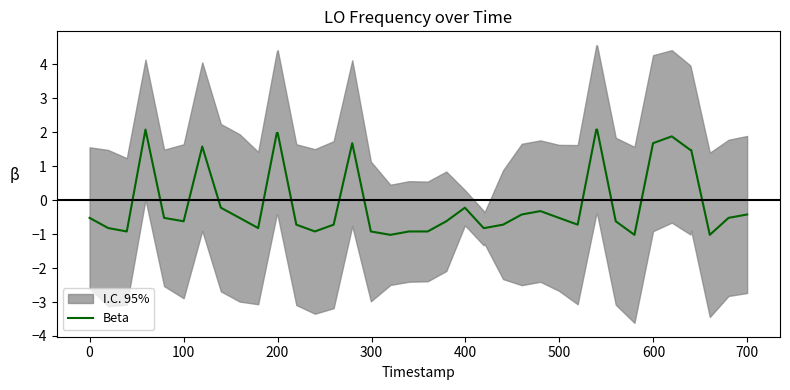

What is the lowest value of the Beta series?

-1.0